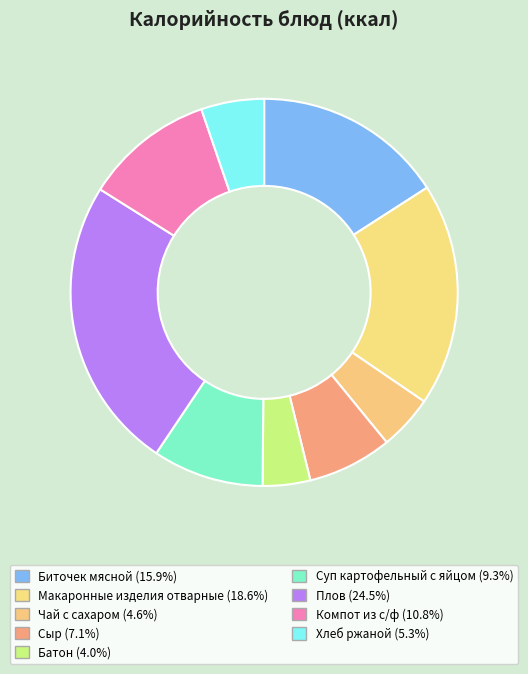

To the nearest percent, what is the average slice percentage?

11%